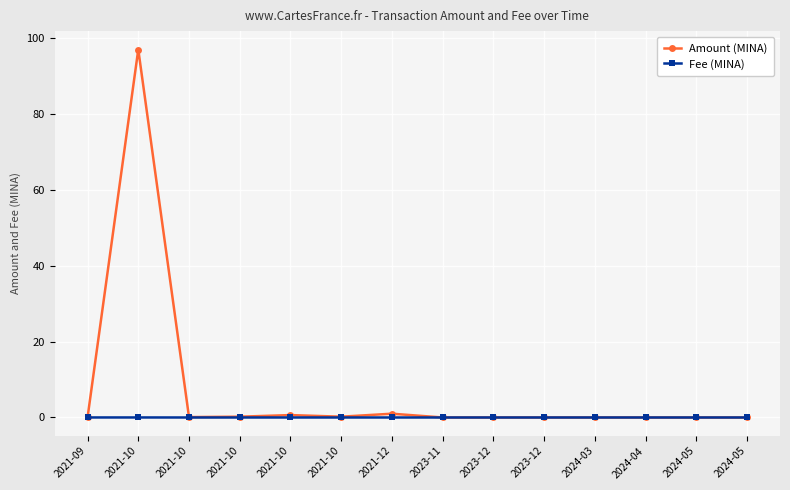

Between 2021-10 and 2021-10, which is larger?

2021-10